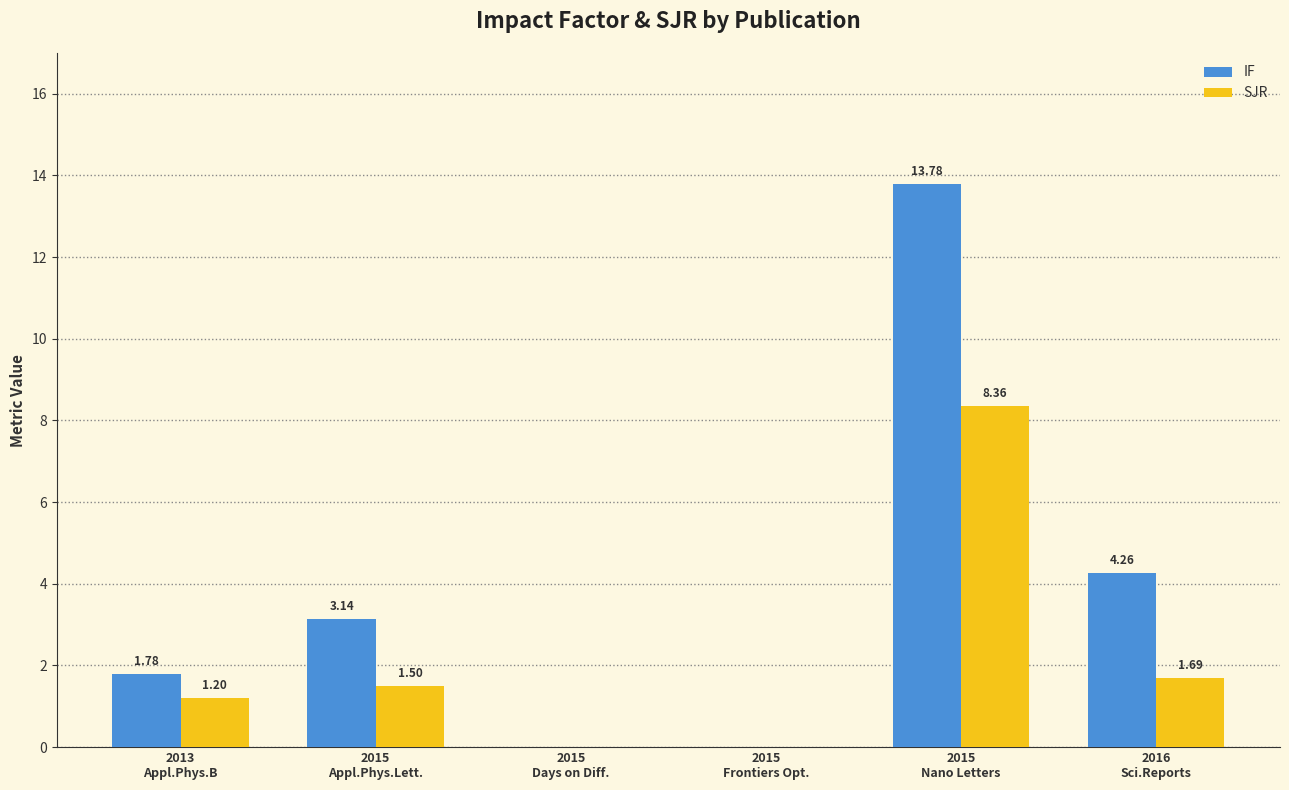

What is the sum of all SJR values?

12.8